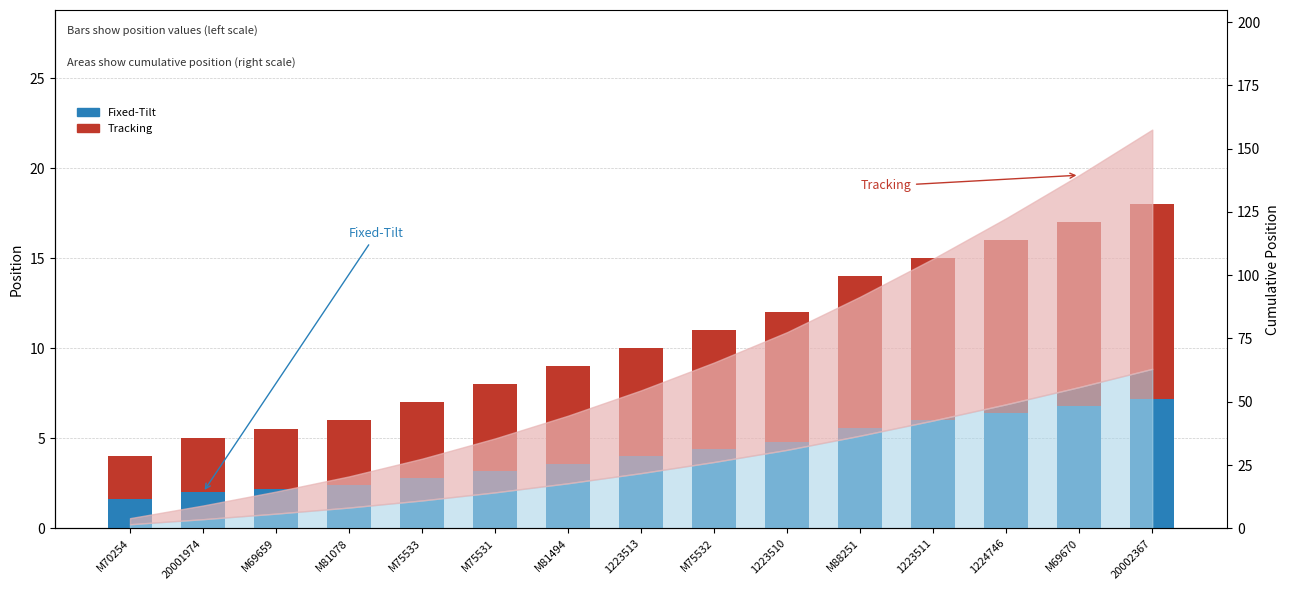

Rank the categories by Tracking value from highest to lowest.

20002367, M69670, 1224746, 1223511, M88251, 1223510, M75532, 1223513, M81494, M75531, M75533, M81078, M69659, 20001974, M70254